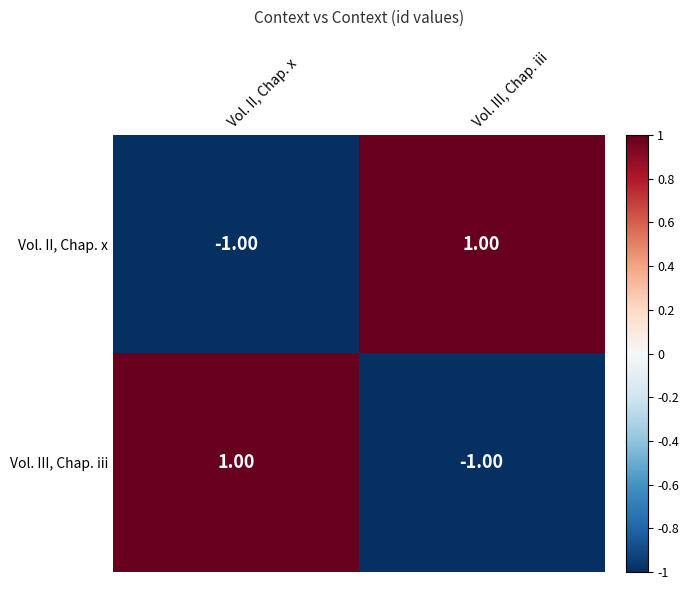

Is the value of Vol. II, Chap. x at Vol. II, Chap. x greater than the value of Vol. III, Chap. iii at Vol. II, Chap. x?

No